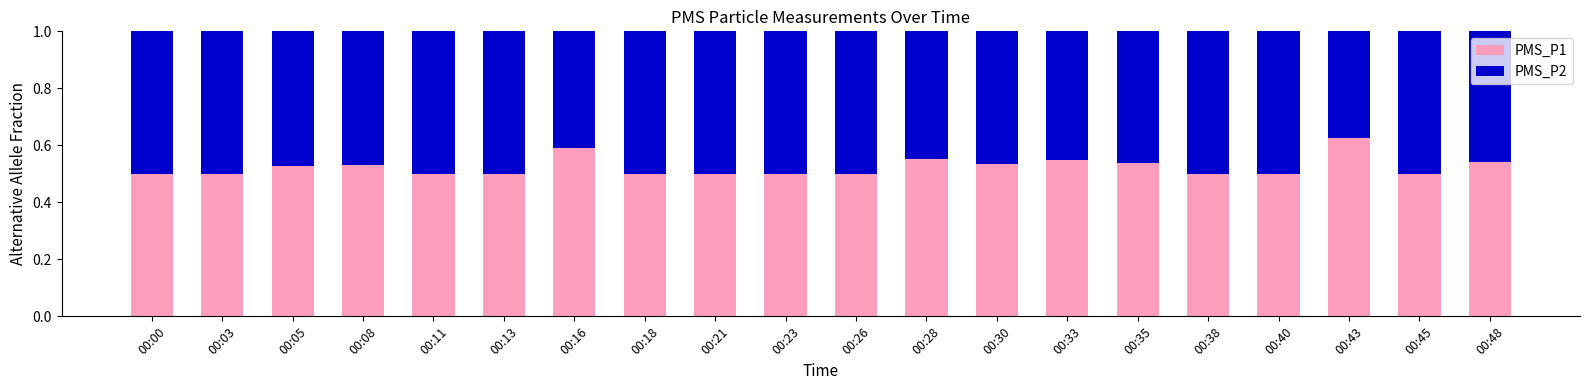

What is the total value across all series at 00:00?

1.0